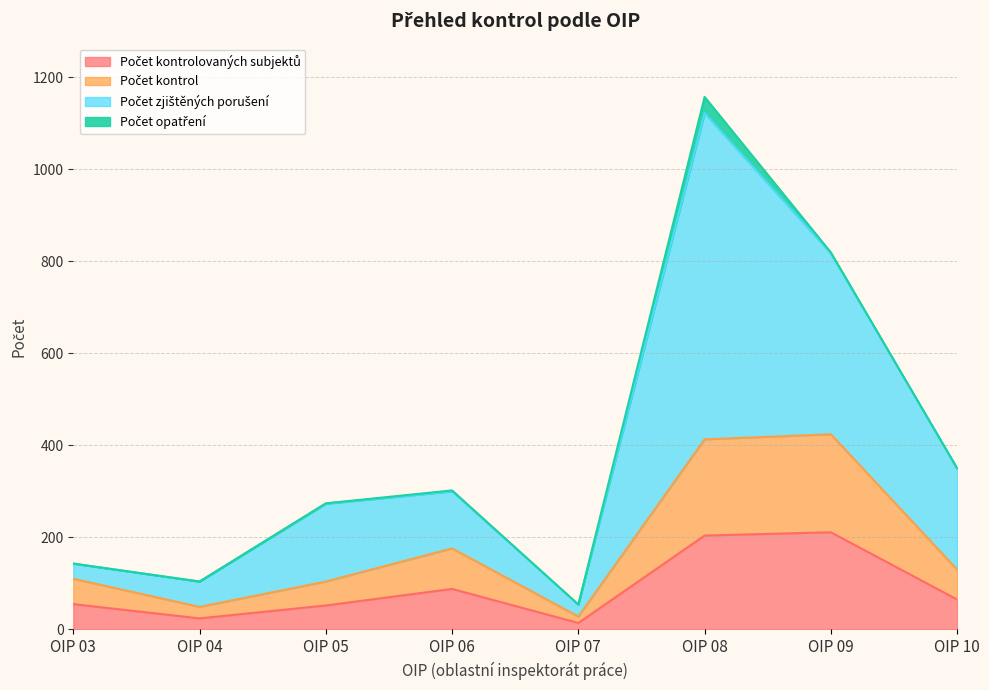

Which series has the largest range (max minus min)?

Počet zjištěných porušení